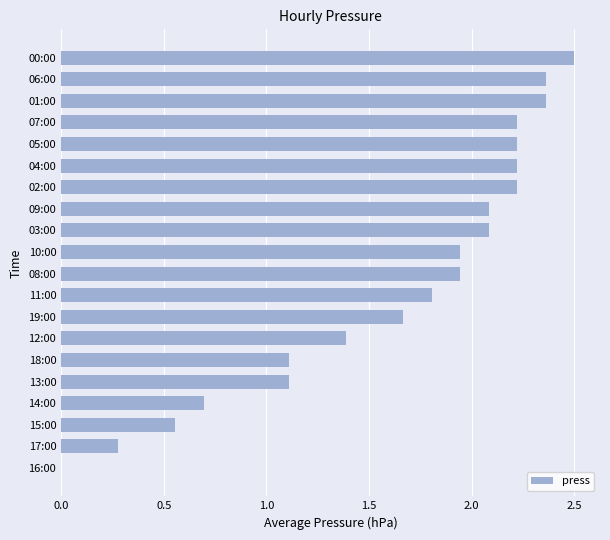

What is the maximum value shown in the chart?

2.5